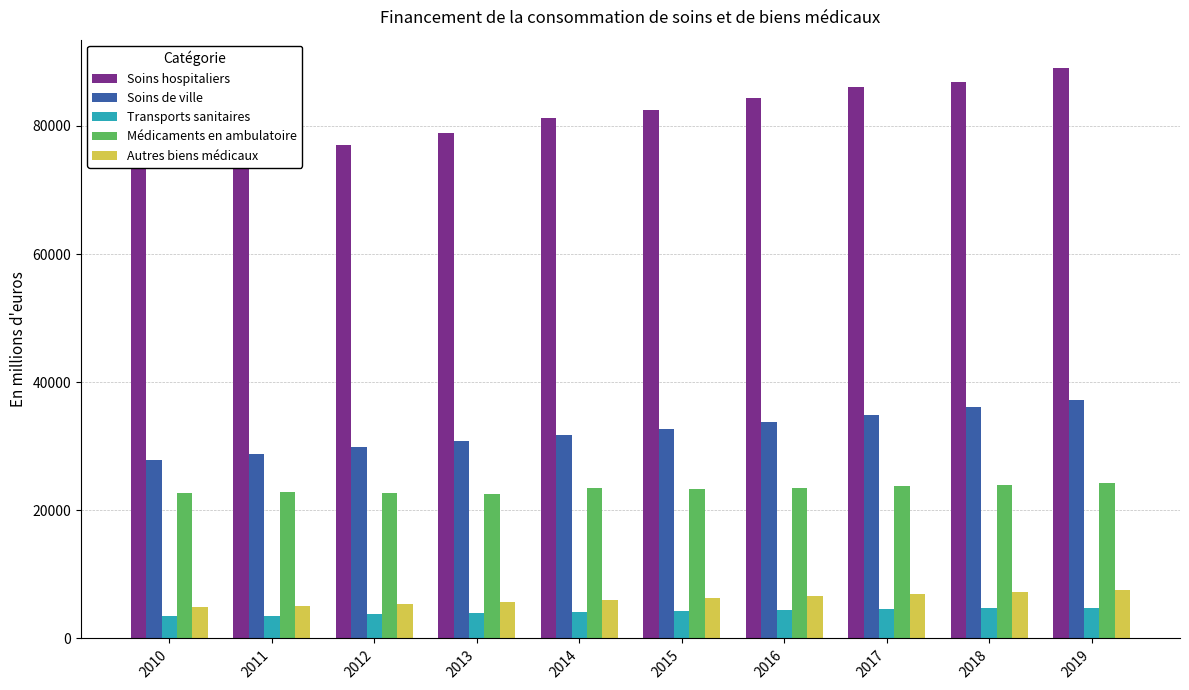

Read the Transports sanitaires value at 2013.

3976.4